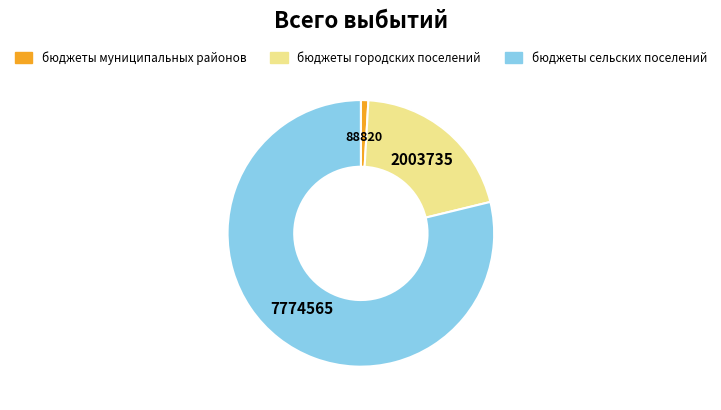

Approximately how many times larger is the value at бюджеты сельских поселений compared to бюджеты городских поселений?

3.9